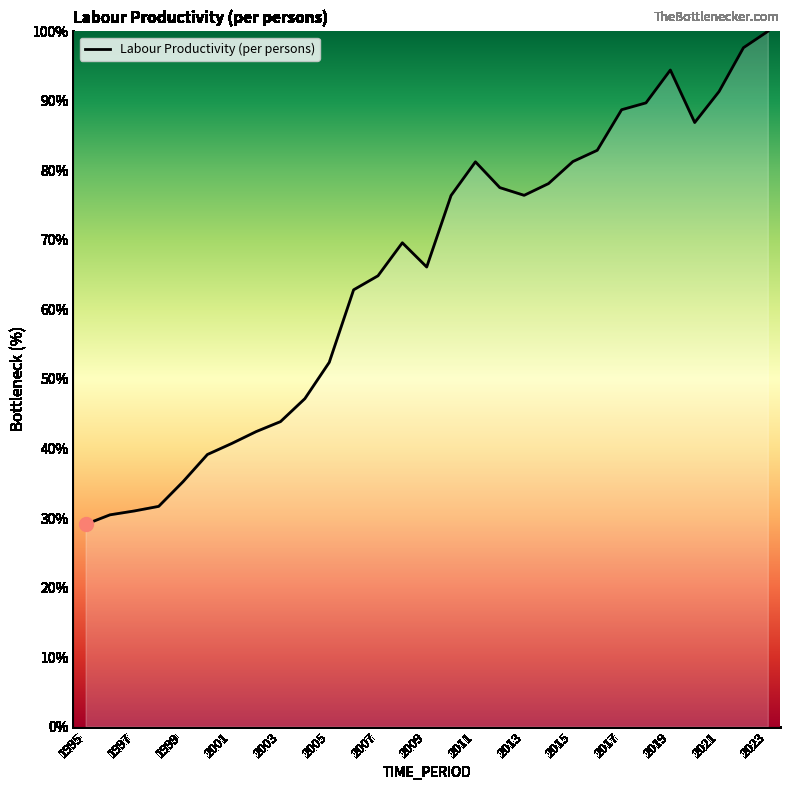

What is the smallest value displayed?

29.1